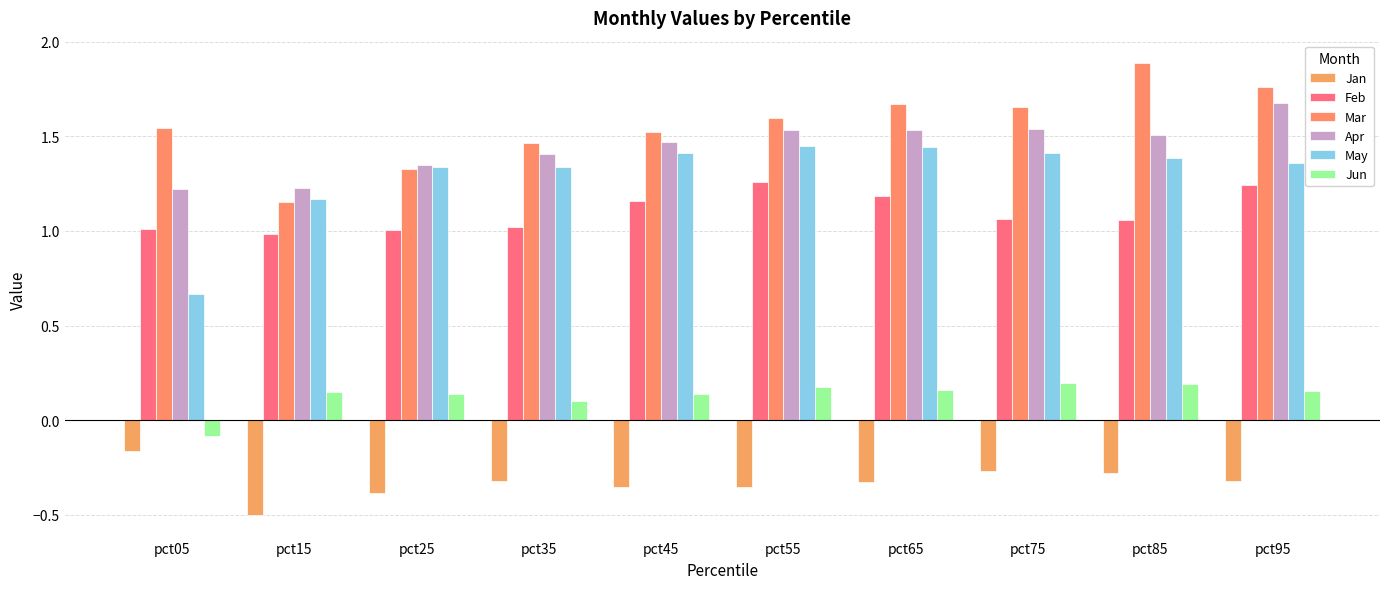

What value does the Jan series have at pct75?

-0.3